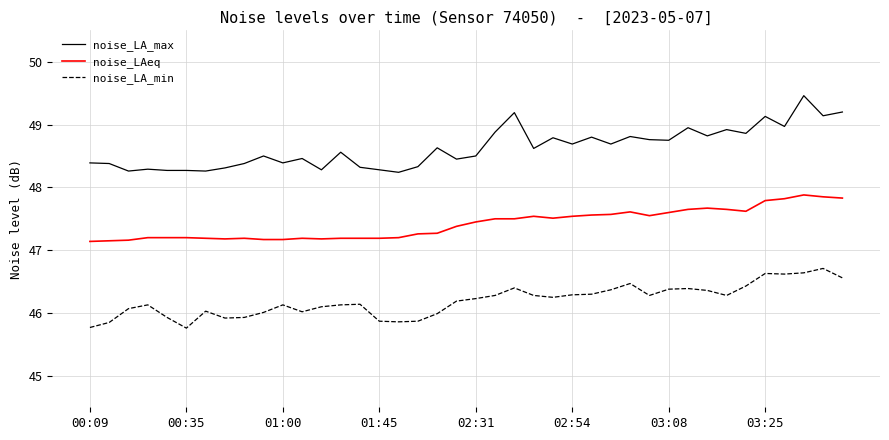

Rank the series by their maximum value, from lowest to highest.

noise_LA_min, noise_LAeq, noise_LA_max